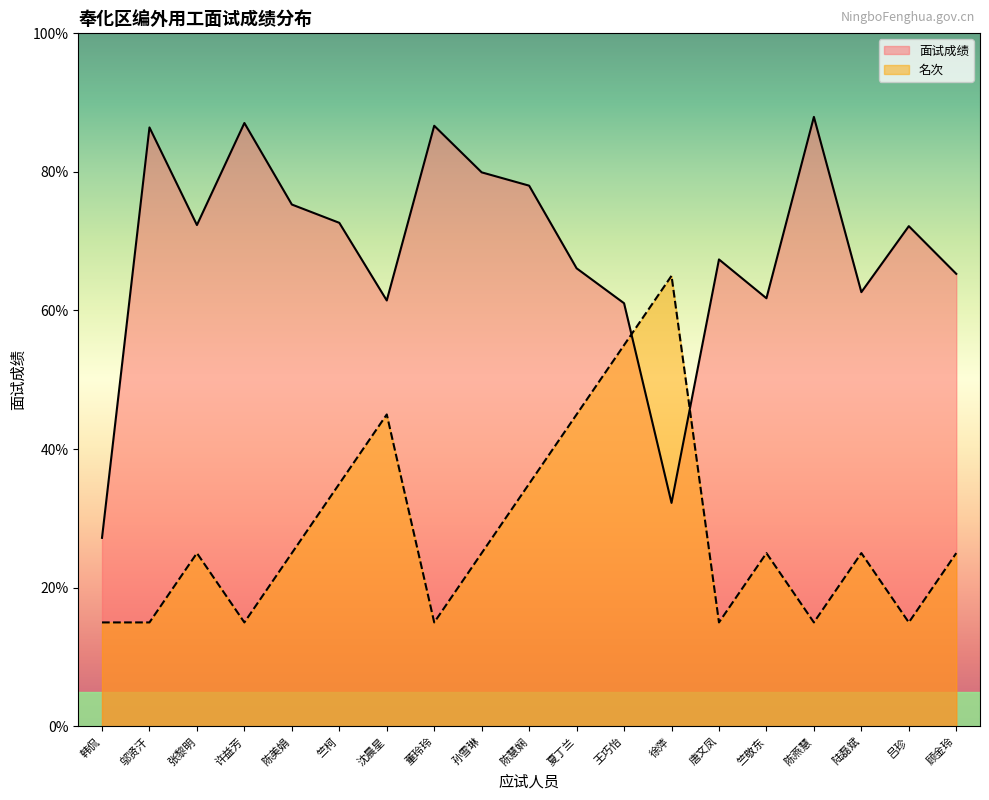

In 面试成绩, how many points are higher than both neighbors (excluding endpoints)?

6